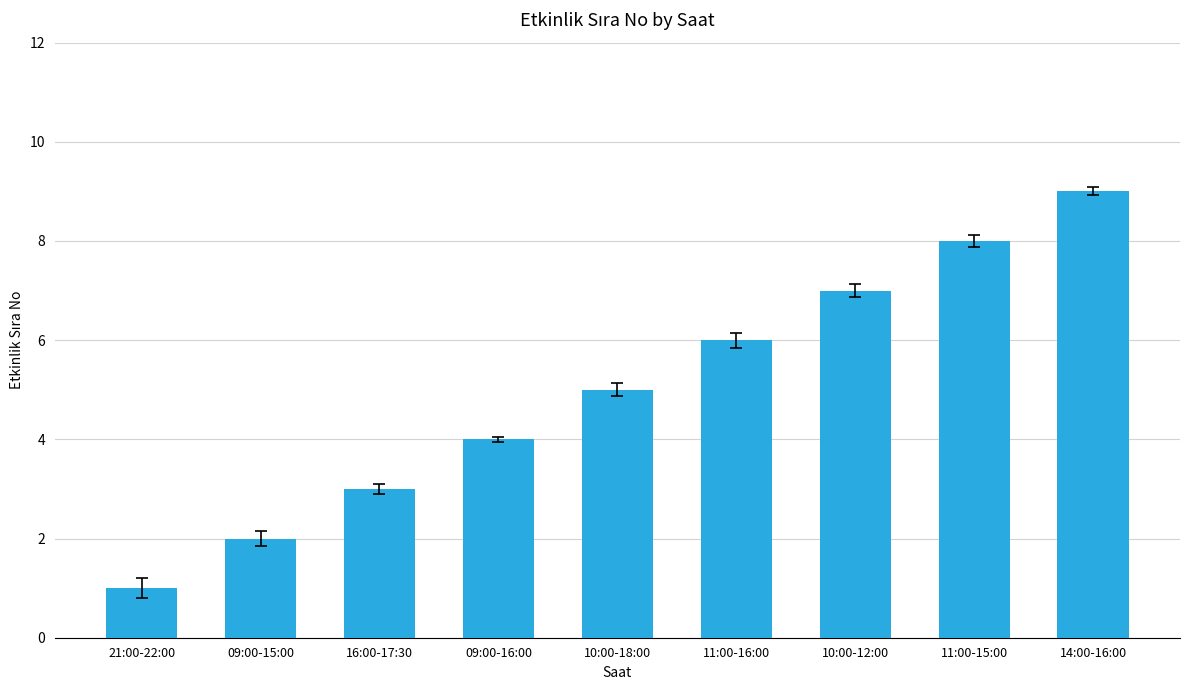

Reading left to right, extract all data points from this chart.

21:00-22:00=1	09:00-15:00=2	16:00-17:30=3	09:00-16:00=4	10:00-18:00=5	11:00-16:00=6	10:00-12:00=7	11:00-15:00=8	14:00-16:00=9